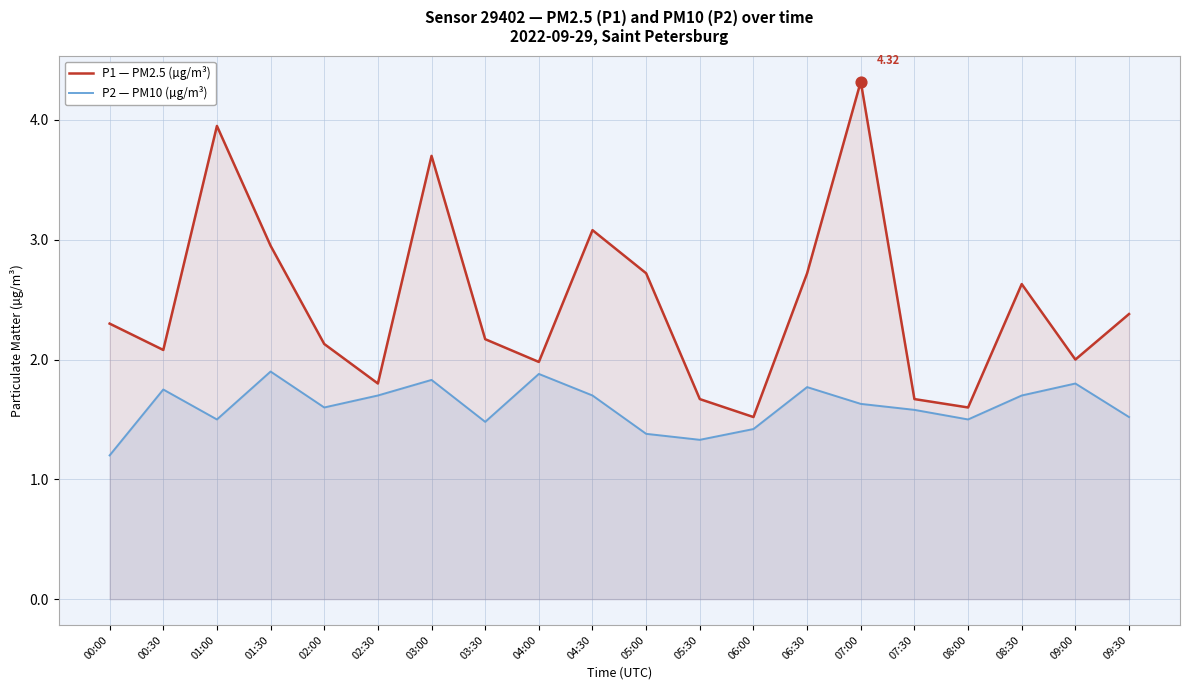

At how many categories does at least one series exceed 2?

13